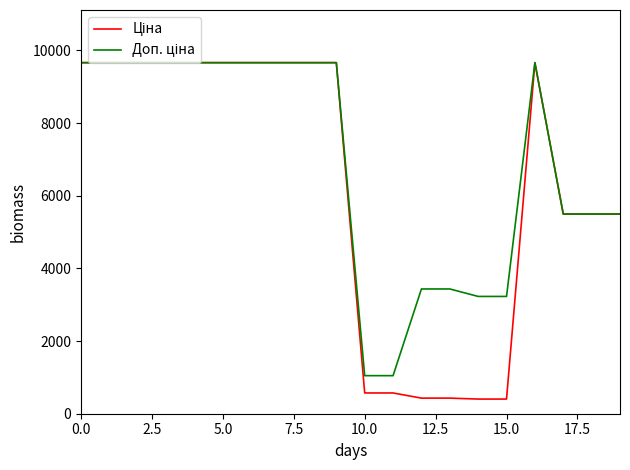

What is the maximum value shown in the chart?

9664.7